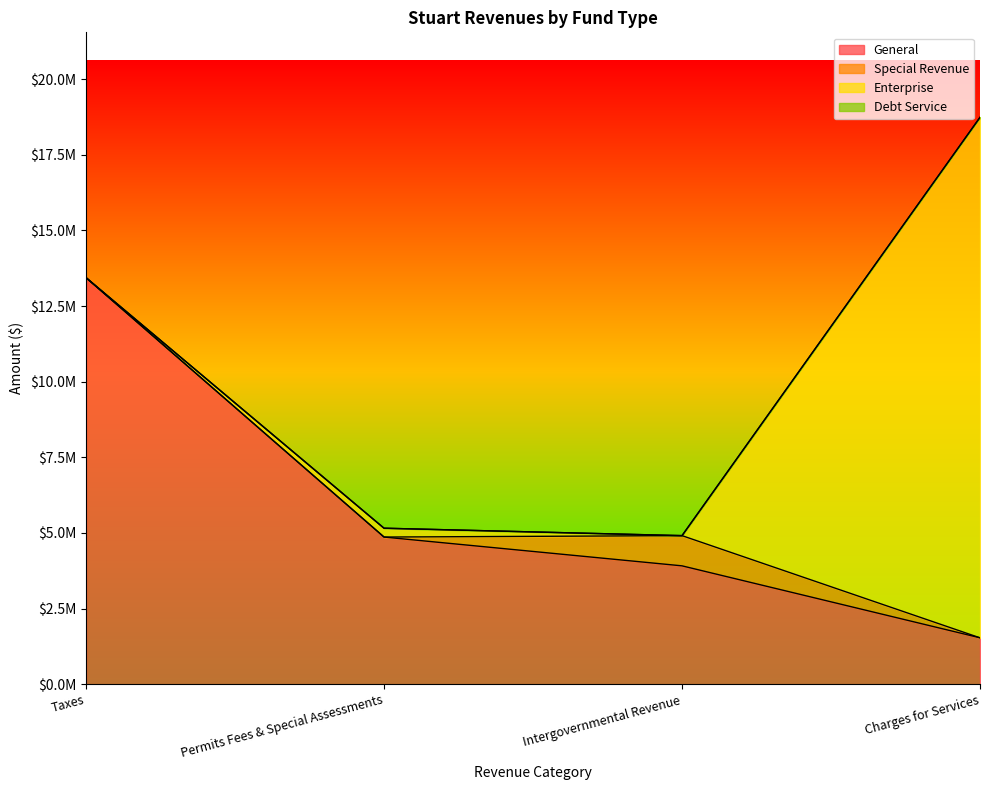

List the series in order of their peak value, highest first.

Enterprise, General, Special Revenue, Debt Service